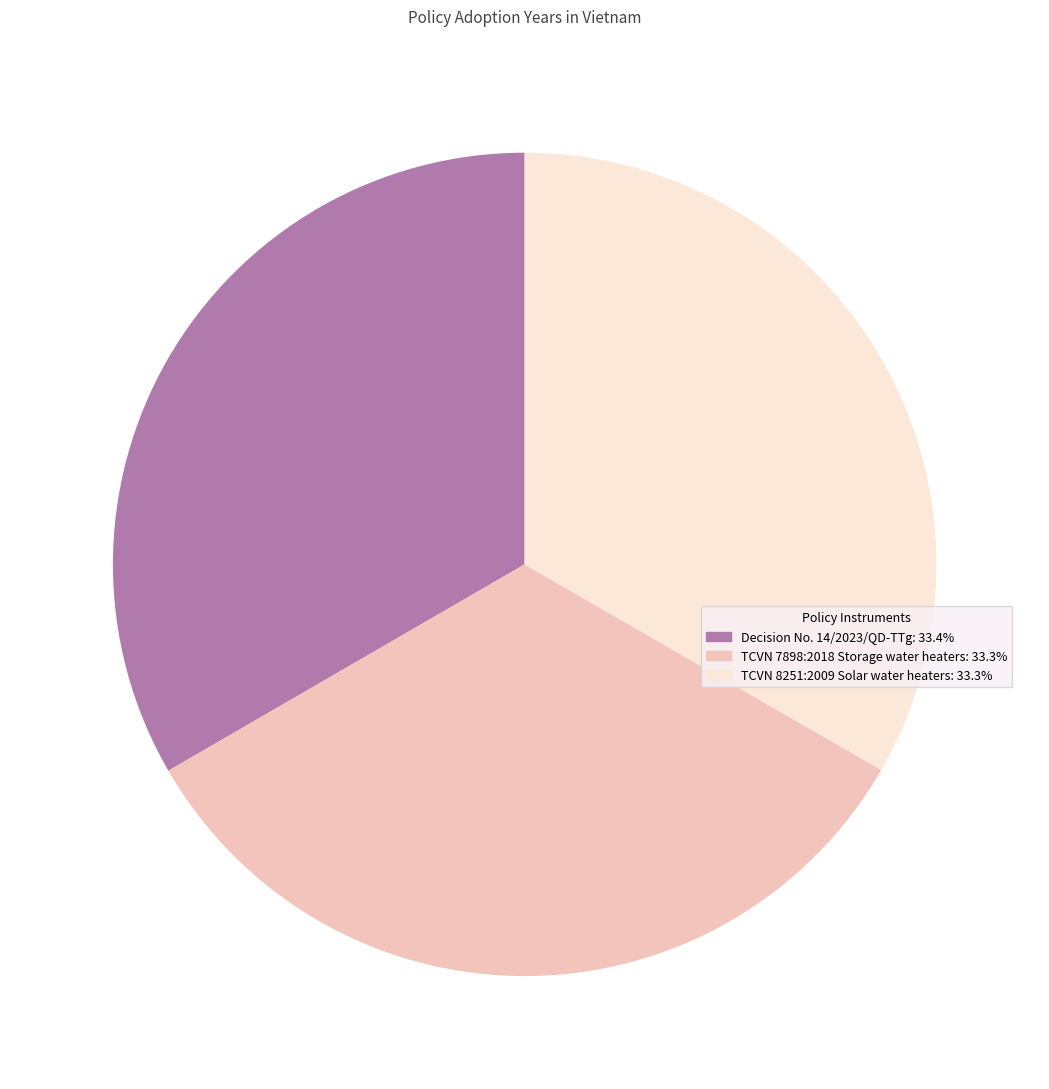

Is TCVN 7898:2018 Storage water heaters: 33.3% the majority of the pie?

No